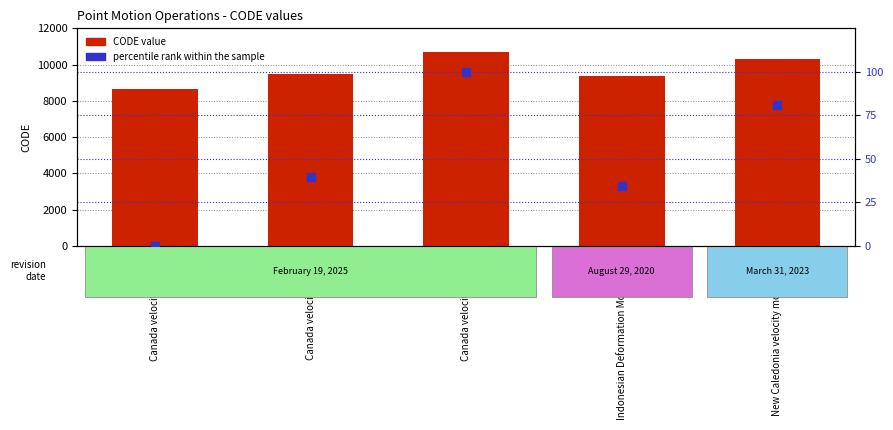

At which category is the sum across all series the highest?

Canada velocity grid v8